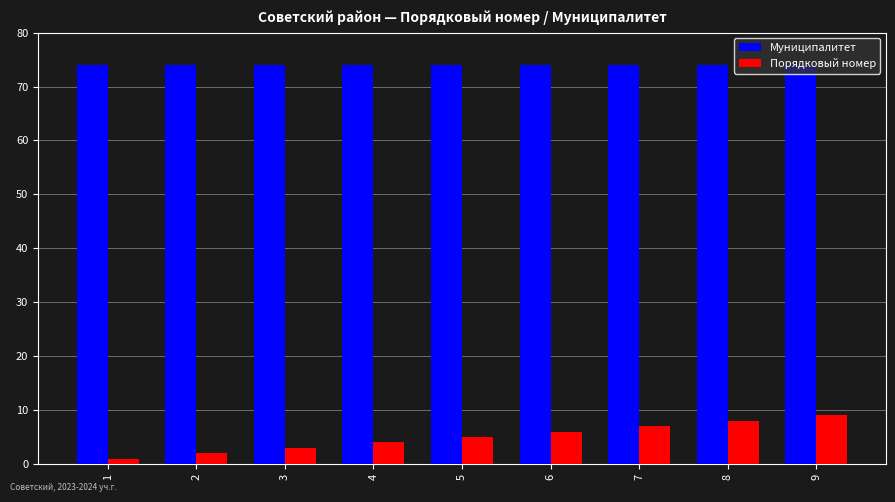

What is the value of the Муниципалитет bar at the 9th from the left?

74